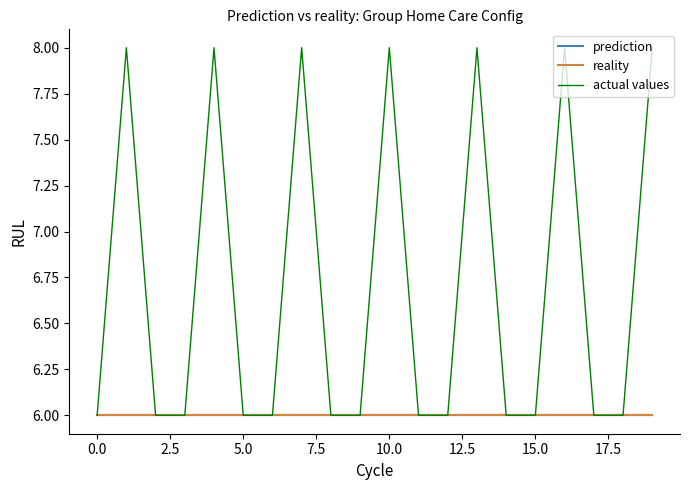

Does the chart have visible grid lines?

No